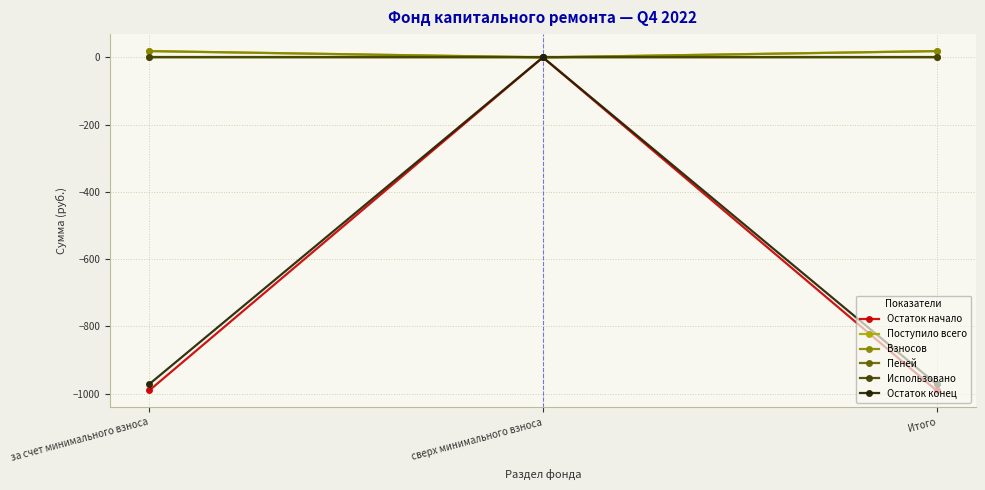

What is the smallest value displayed?

-990.3